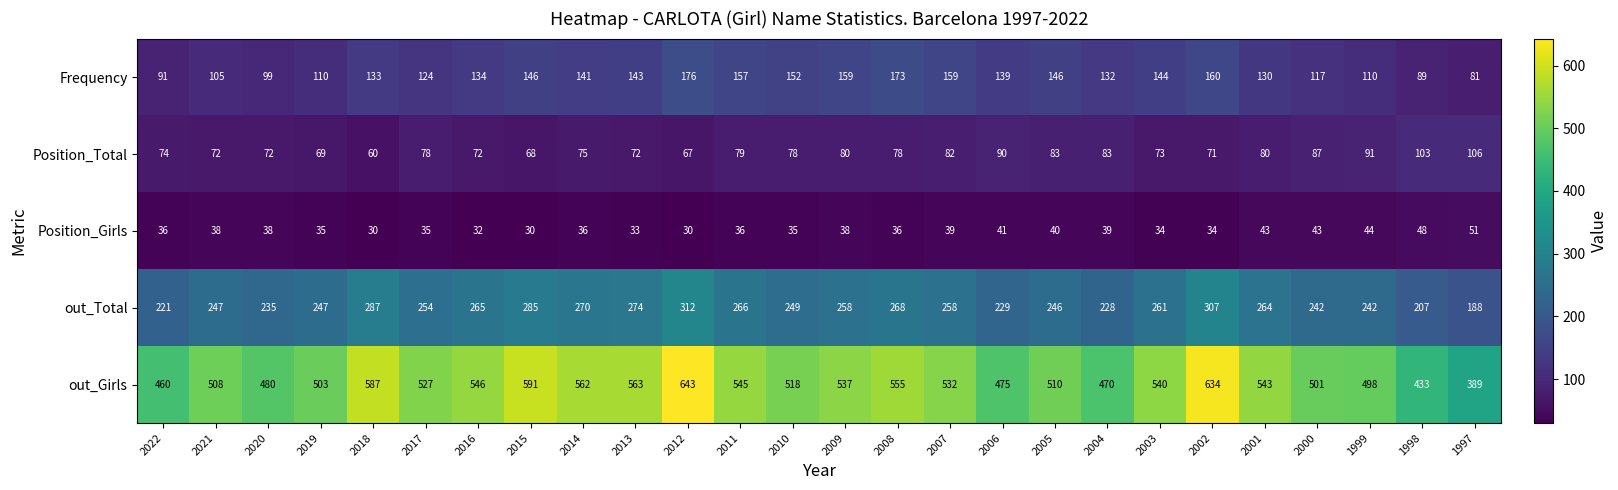

Is it true that out_Girls equals 404 at 2002?

False